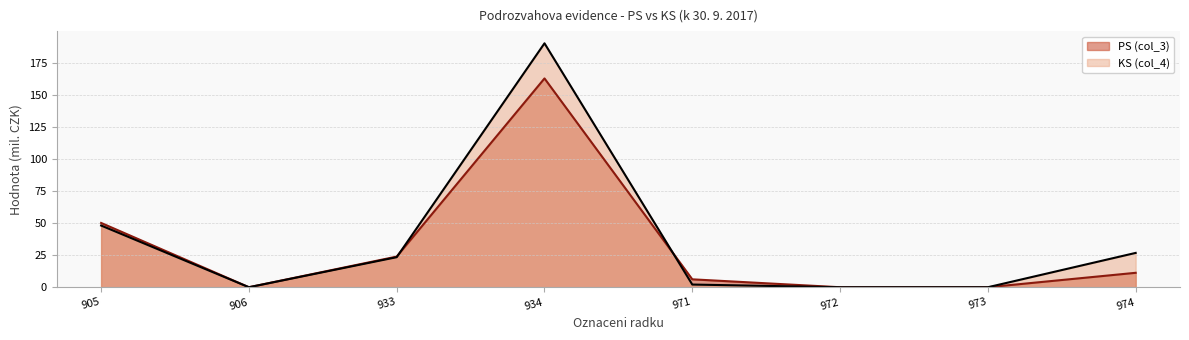

Reading left to right, transcribe all the data shown in this chart.

PS (col_3): 905=50.1	906=0.0	933=23.9	934=162.8	971=6.2	972=0.0	973=0.0	974=11.3
KS (col_4): 905=48.1	906=0.0	933=23.4	934=190.2	971=2.1	972=0.0	973=0.0	974=26.8